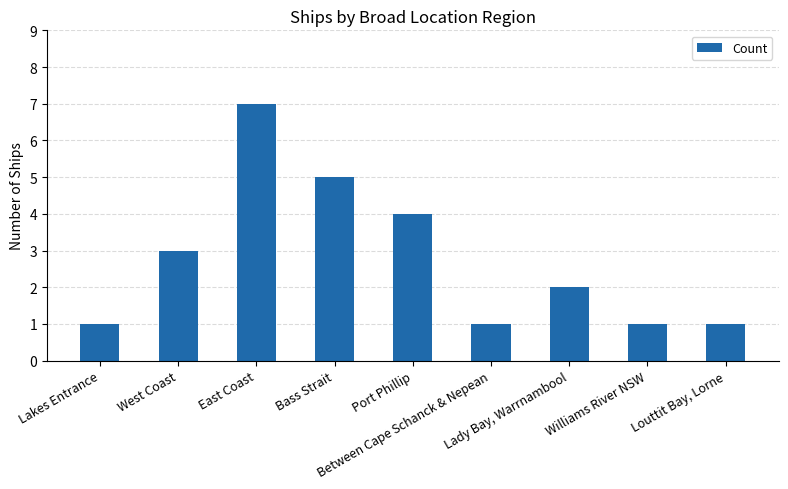

What is the difference between the values at Lakes Entrance and Lady Bay, Warrnambool?

1